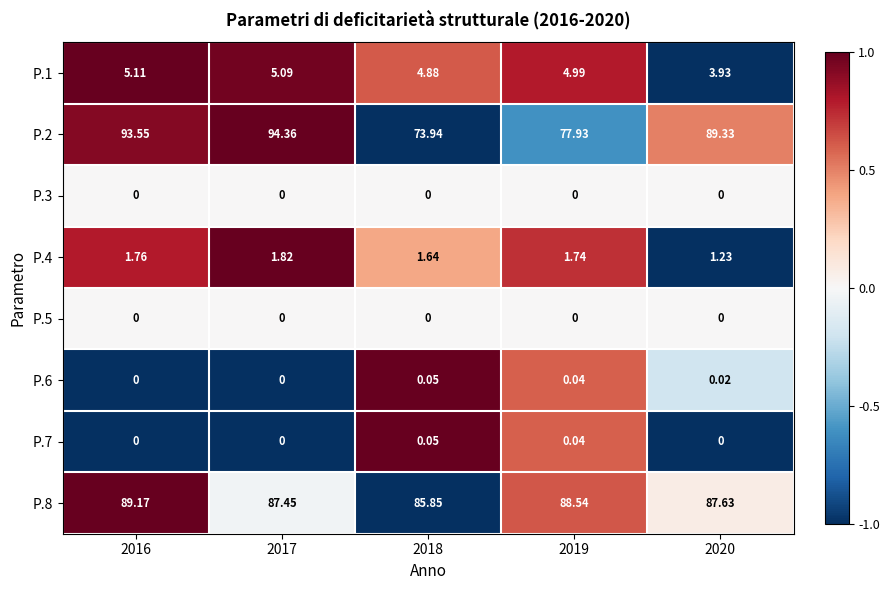

Is the value of P.6 at 2020 greater than the value of P.5 at 2018?

Yes